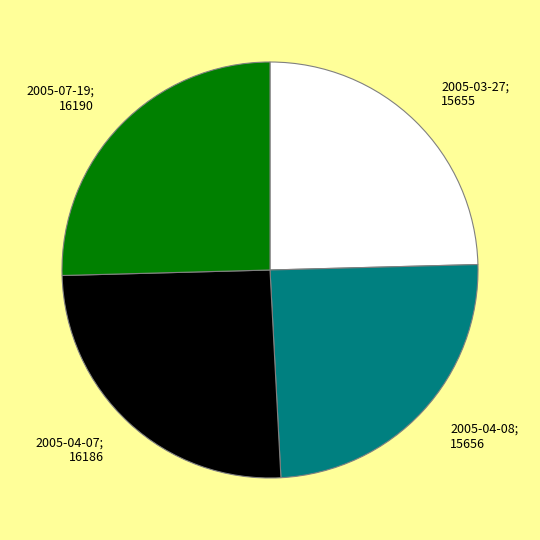

Is there a majority slice in this chart?

No